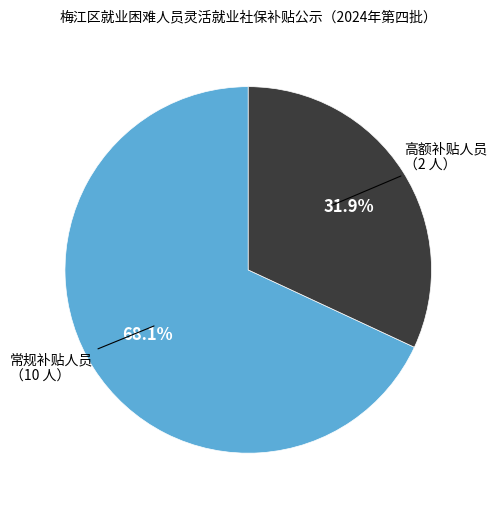

Is there a majority slice in this chart?

Yes